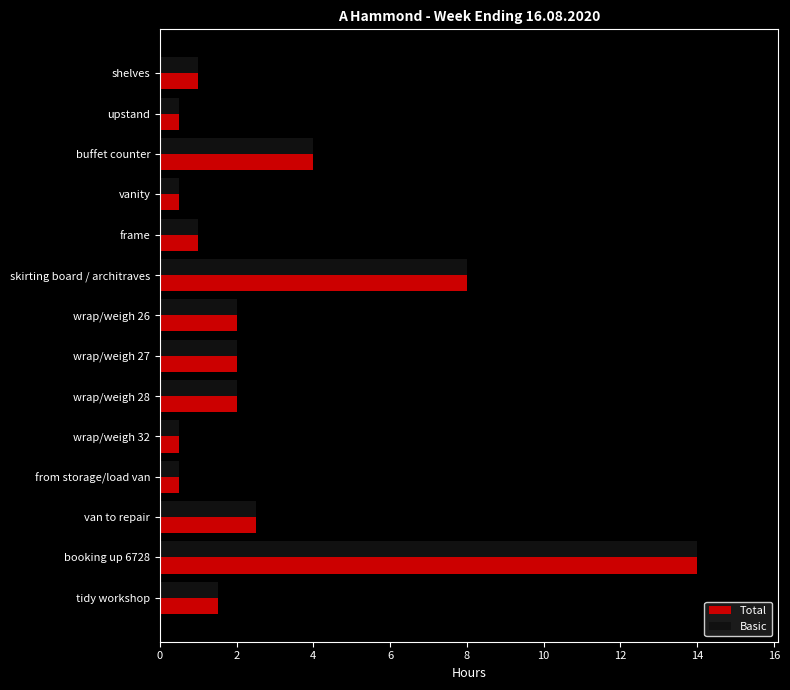

The value of Basic at from storage/load van is 0.5. True or false?

True